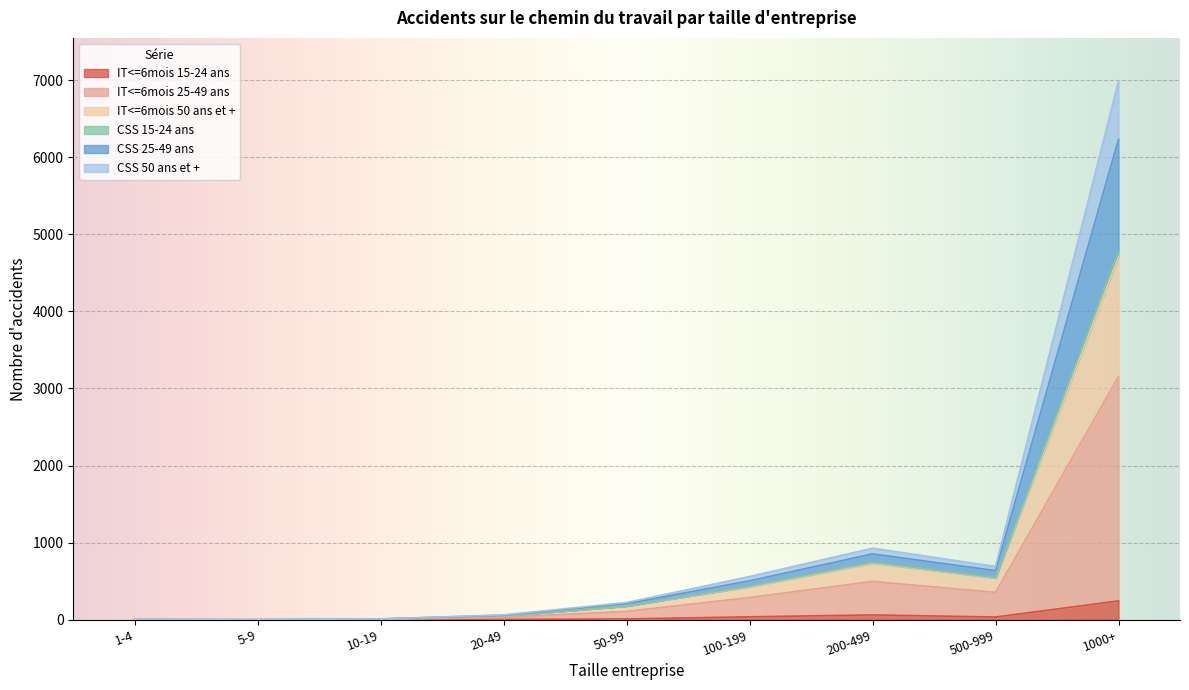

Which category has the highest value in the IT<=6mois 15-24 ans series?

1000+